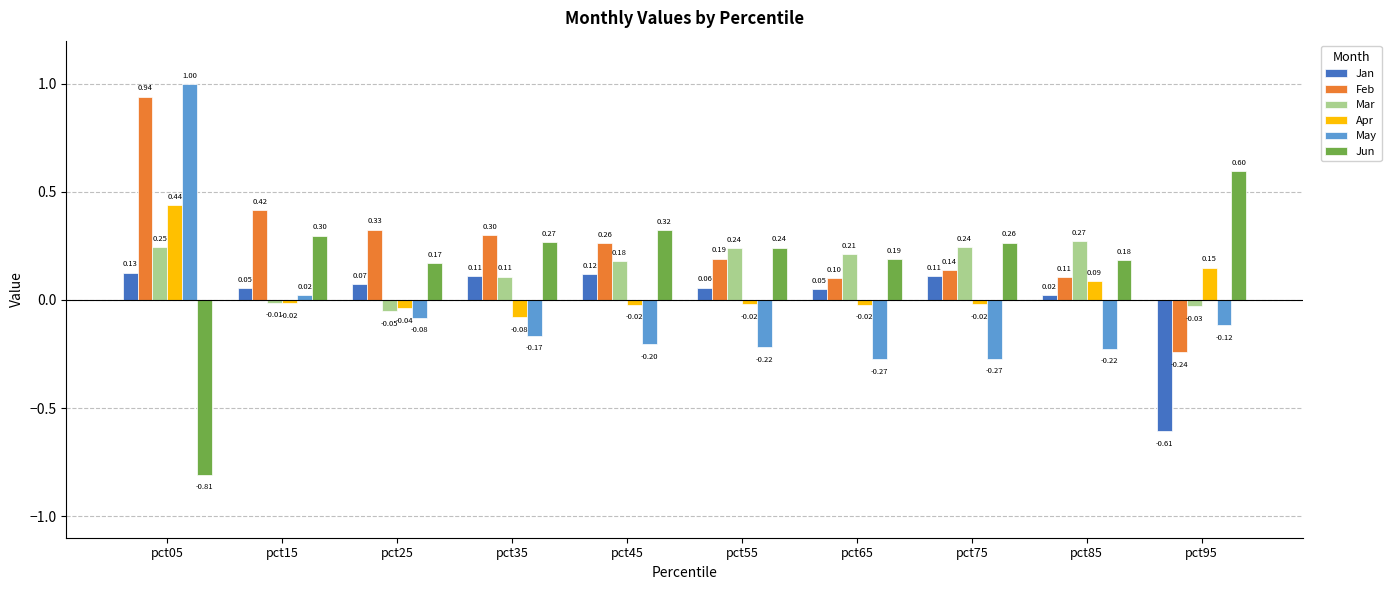

Which series changed the most between pct65 and pct85?

Apr